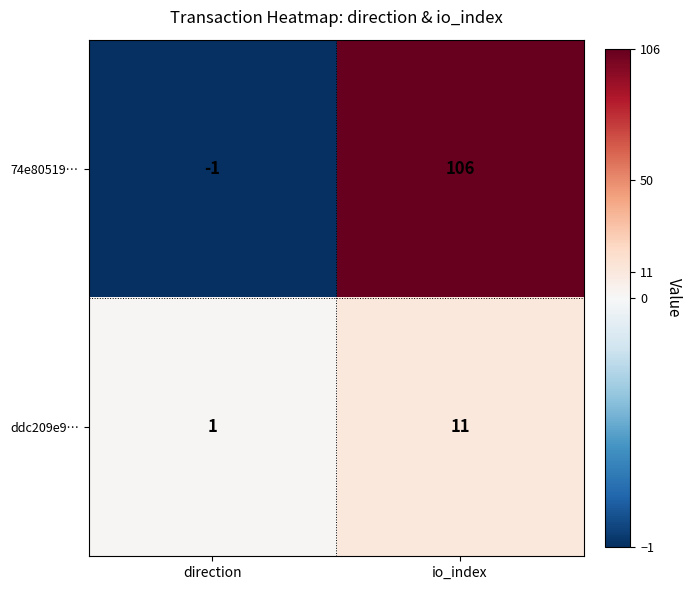

Reading left to right, extract all data points from this chart.

74e80519…: -1	106
ddc209e9…: 1	11